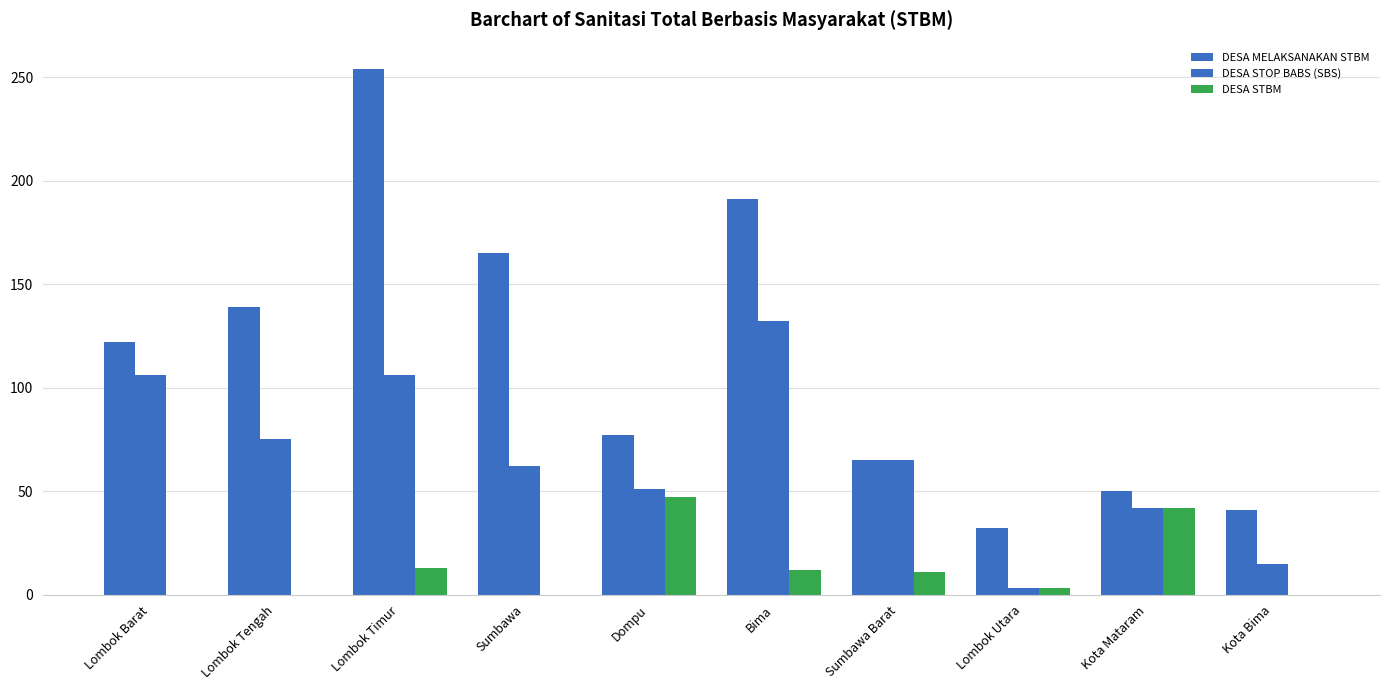

How many data points does each series have?

10